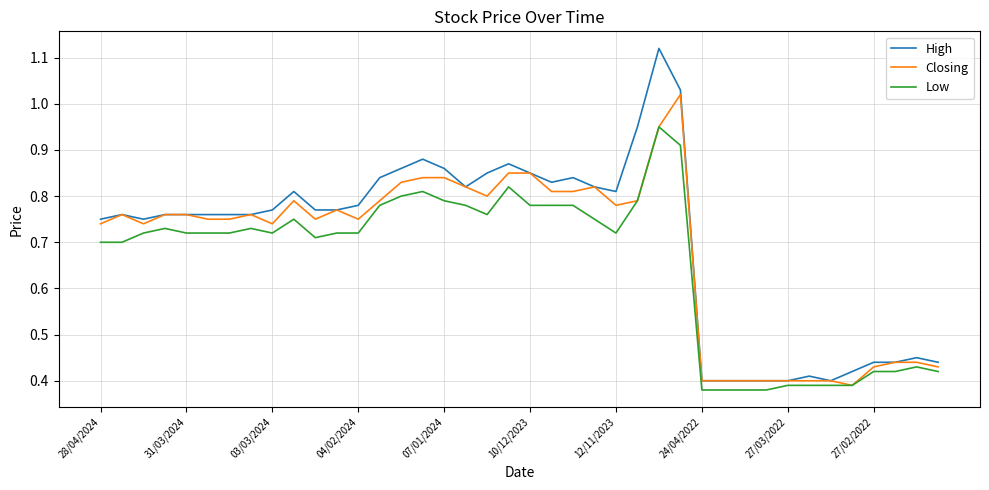

Rank the series by their maximum value, from highest to lowest.

High, Closing, Low